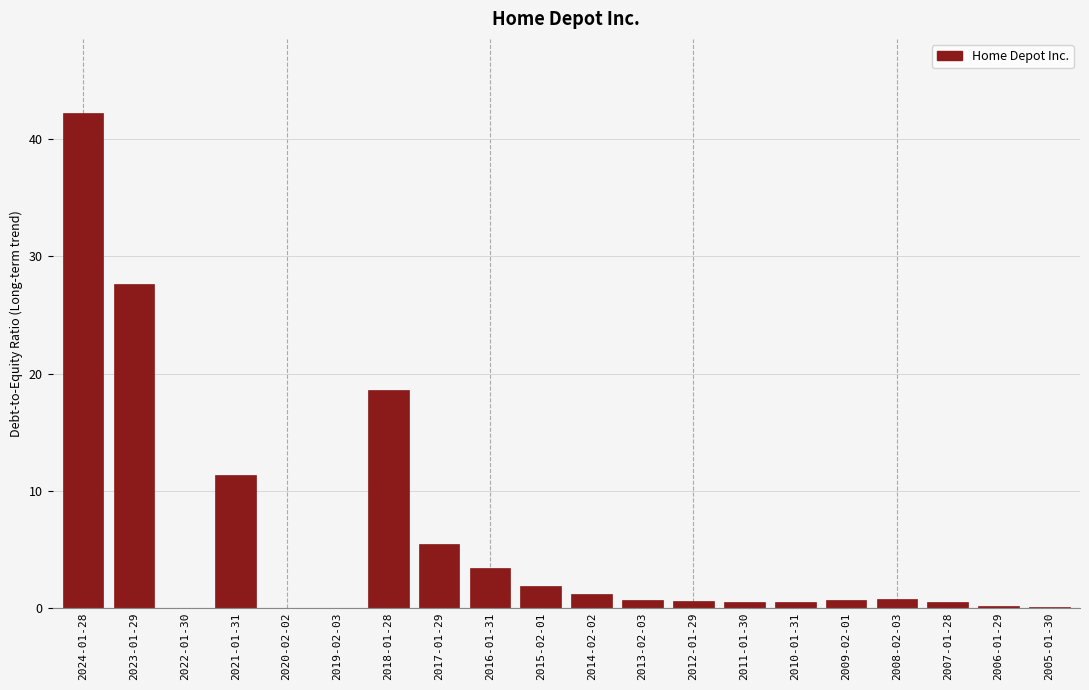

Between 2022-01-30 and 2017-01-29, which is larger?

2017-01-29